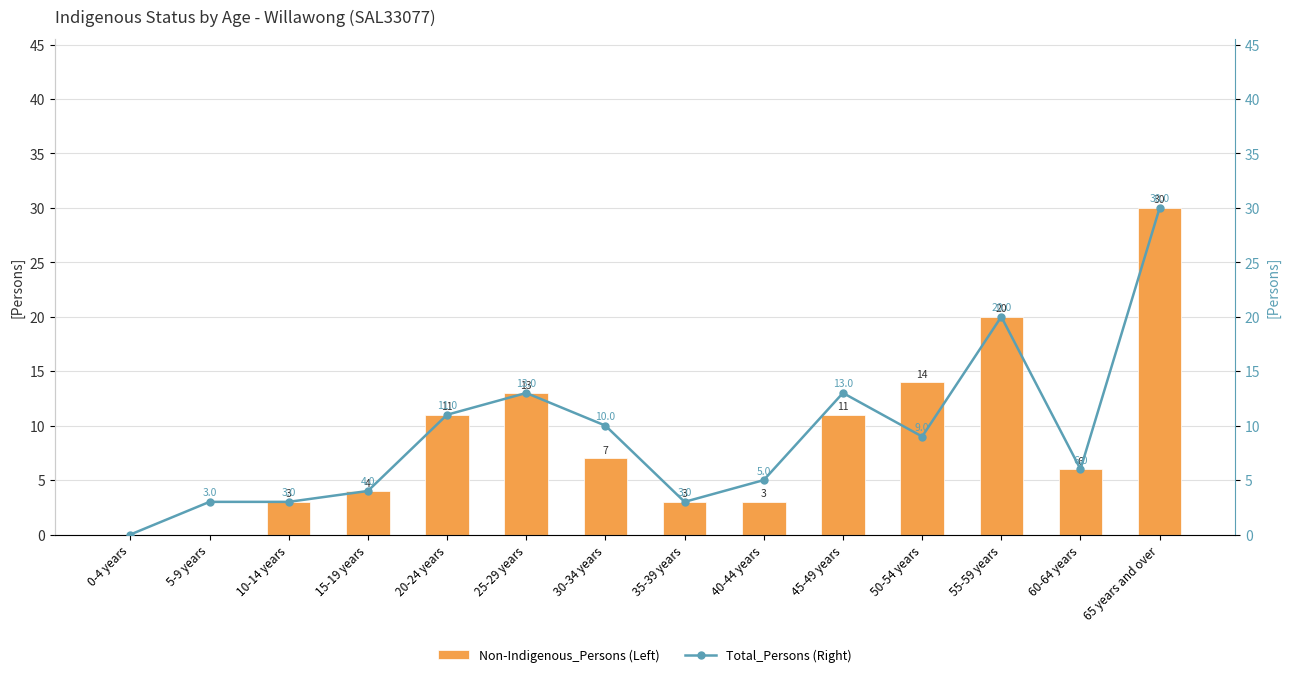

What is the label of the 14th bar from the left?

65 years and over